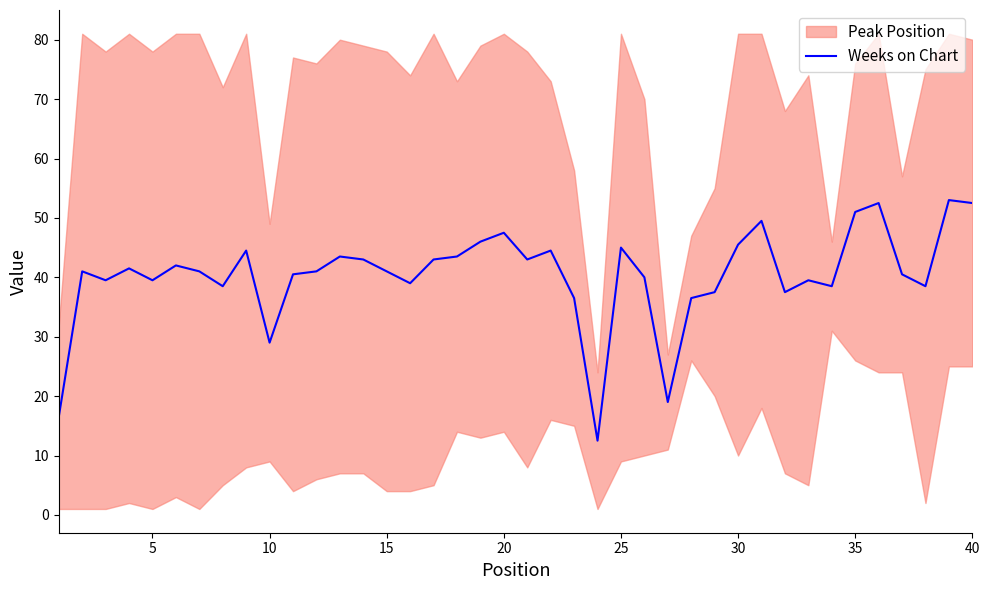

What is the minimum value for Weeks on Chart?

12.5